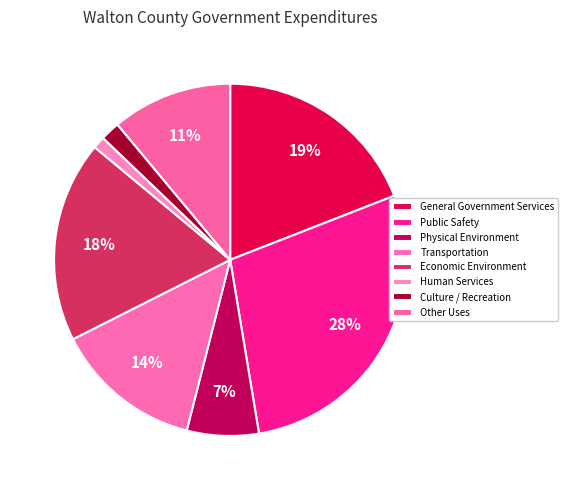

Does Public Safety represent more than half of the total?

No